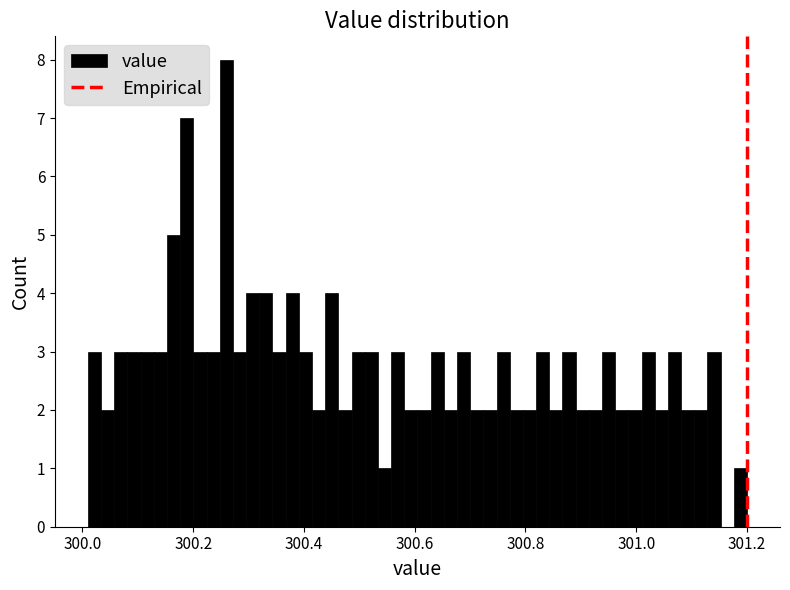

Read against the x-axis, roughly where is the centre of the tallest bar?

300.26